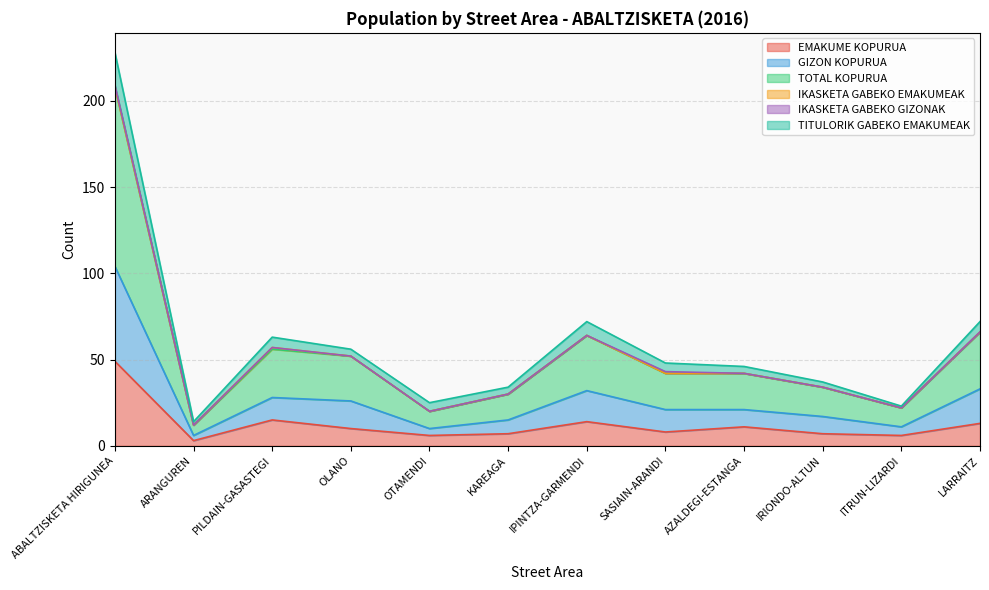

What is the smallest value displayed?

3